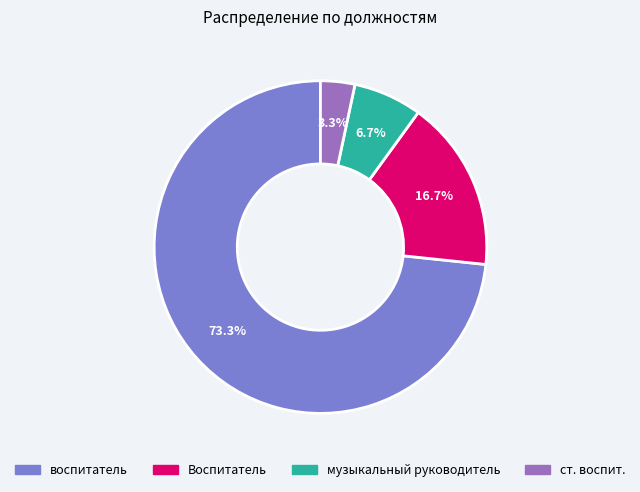

What percentage is the Воспитатель slice, to the nearest percent?

17%